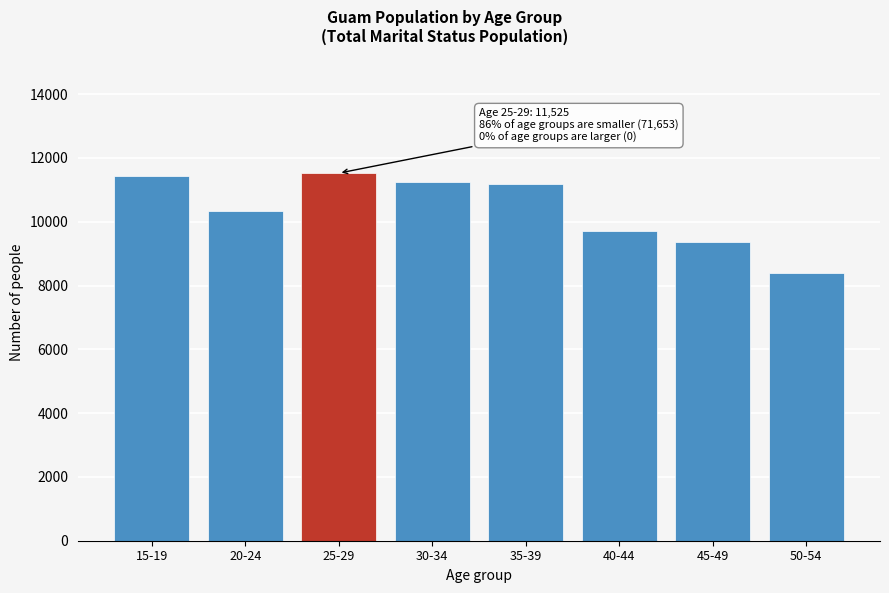

Reading left to right, extract all data points from this chart.

15-19=11422	20-24=10324	25-29=11525	30-34=11250	35-39=11182	40-44=9707	45-49=9364	50-54=8404